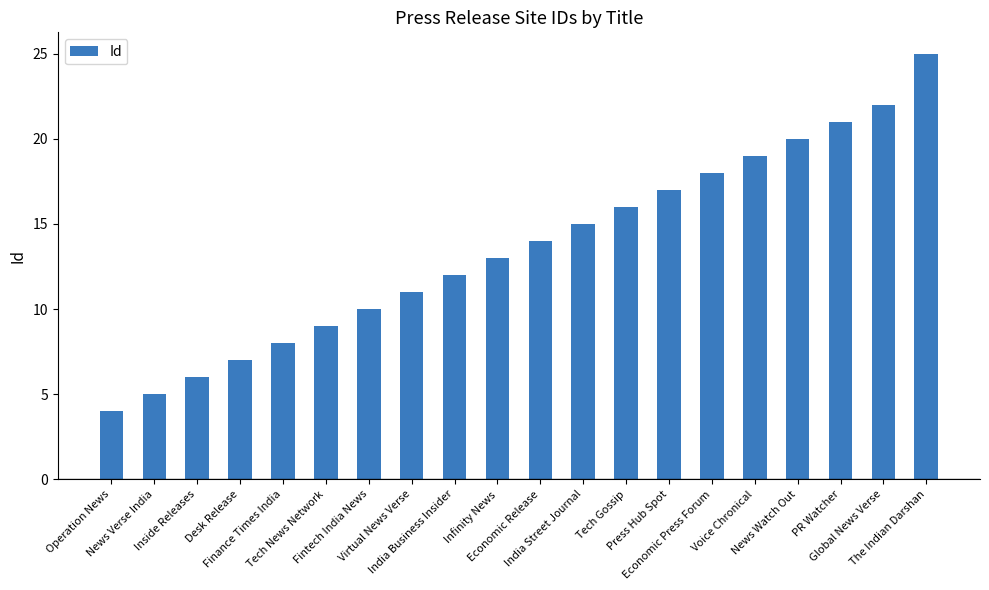

How many data points does each series have?

20